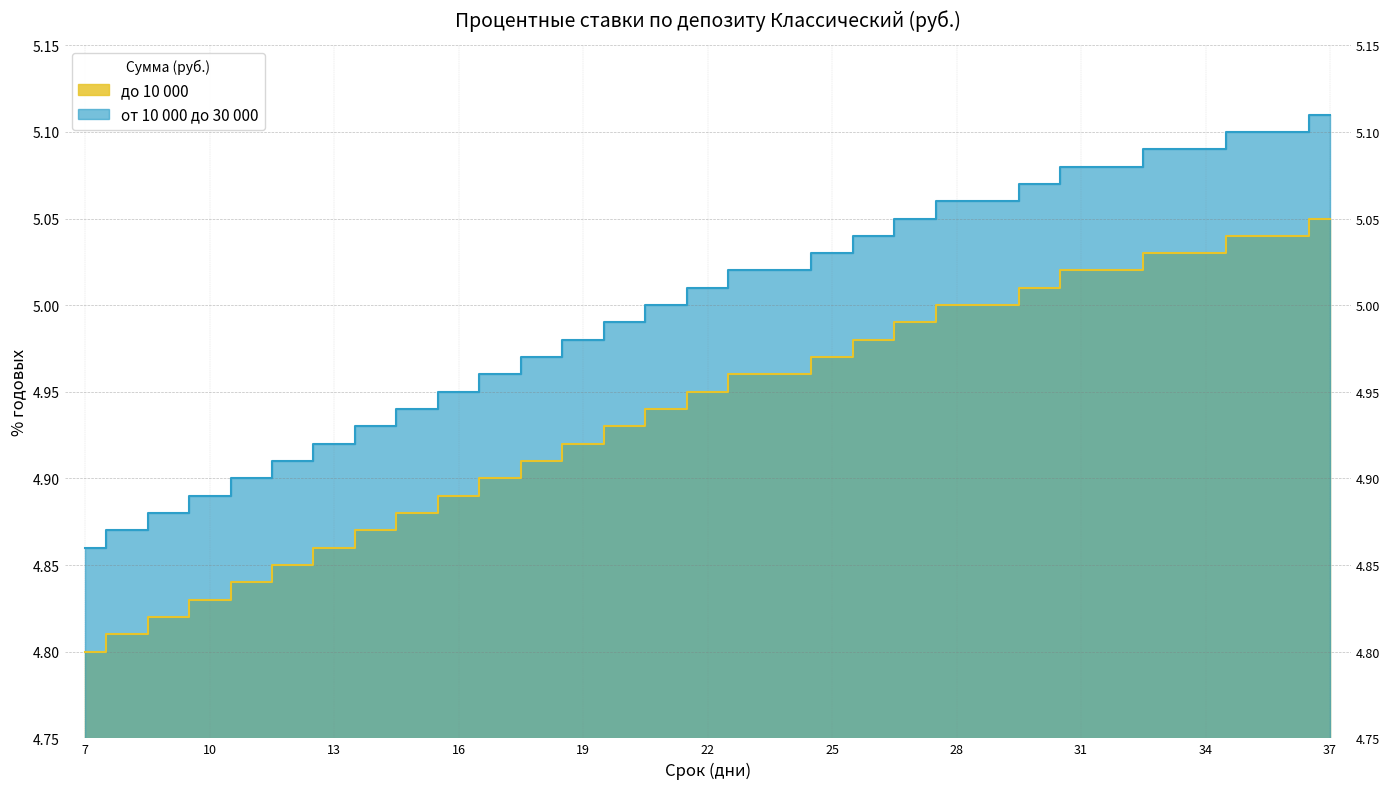

List the labels in order of от 10 000 до 30 000 value, smallest first.

7, 8, 9, 10, 11, 12, 13, 14, 15, 16, 17, 18, 19, 20, 21, 22, 23, 24, 25, 26, 27, 28, 29, 30, 31, 32, 33, 34, 35, 36, 37